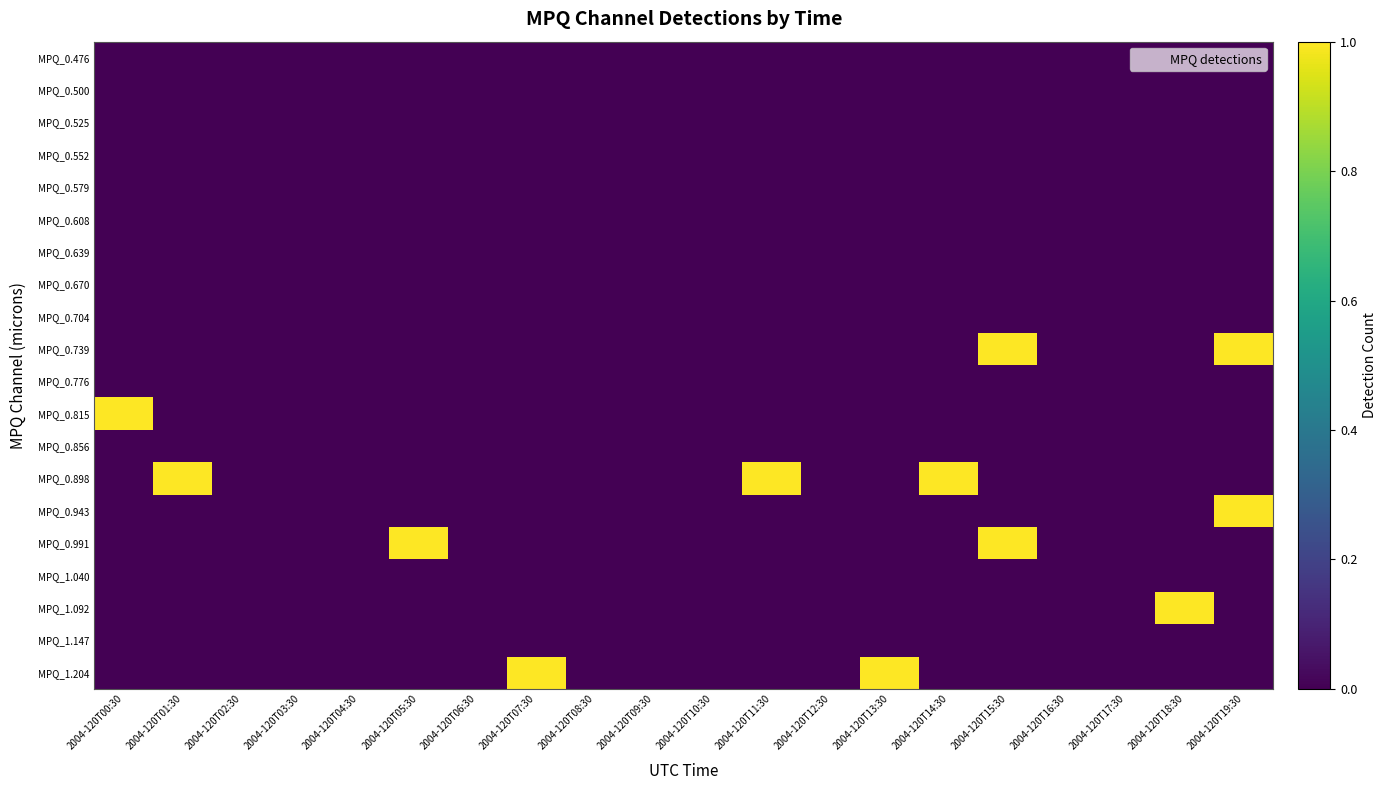

At how many categories does at least one series exceed 0?

10